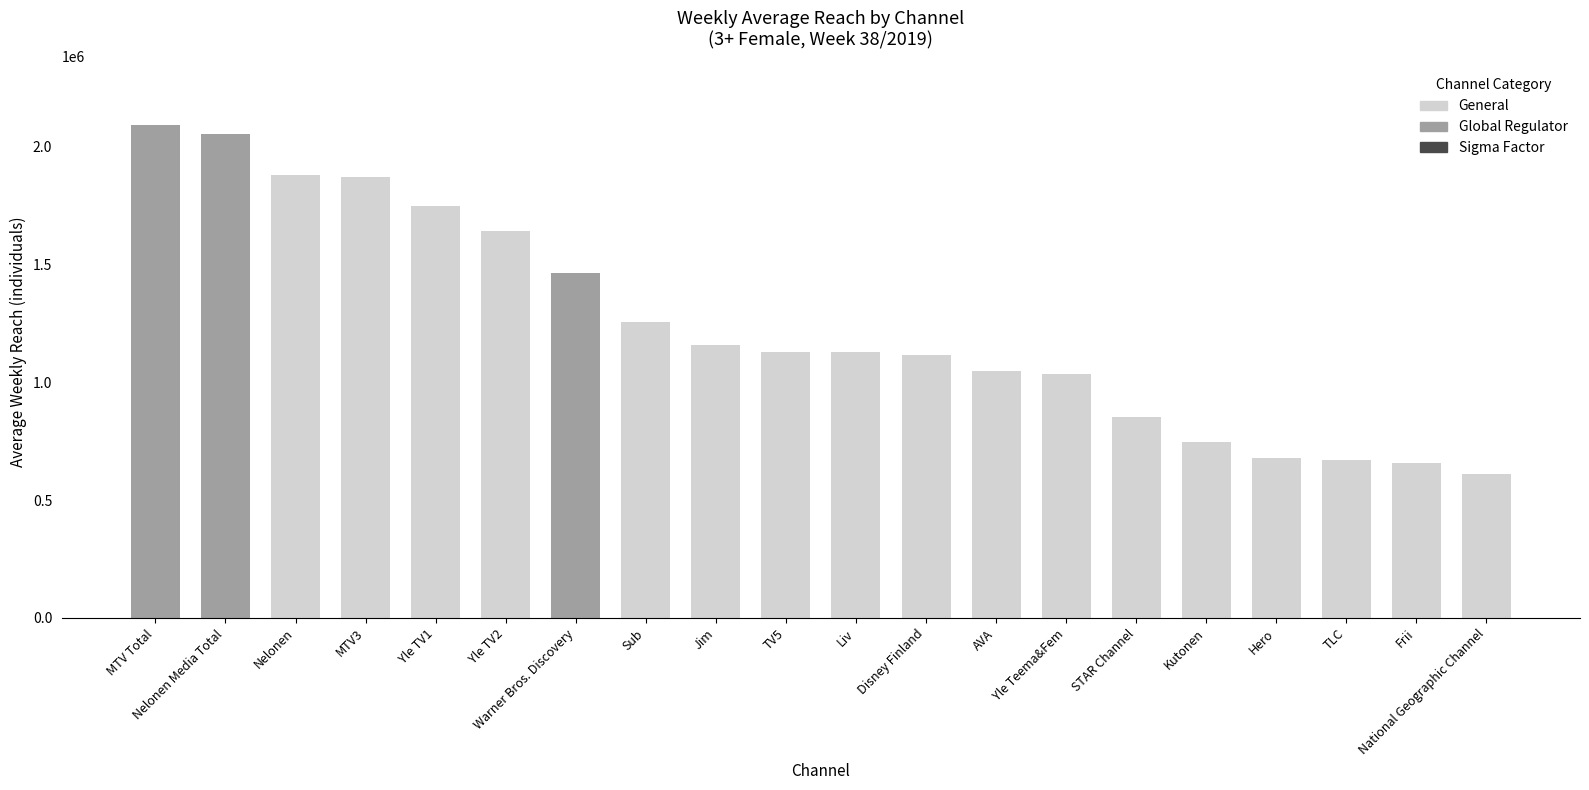

What is the difference between the second highest and minimum values?

1446000